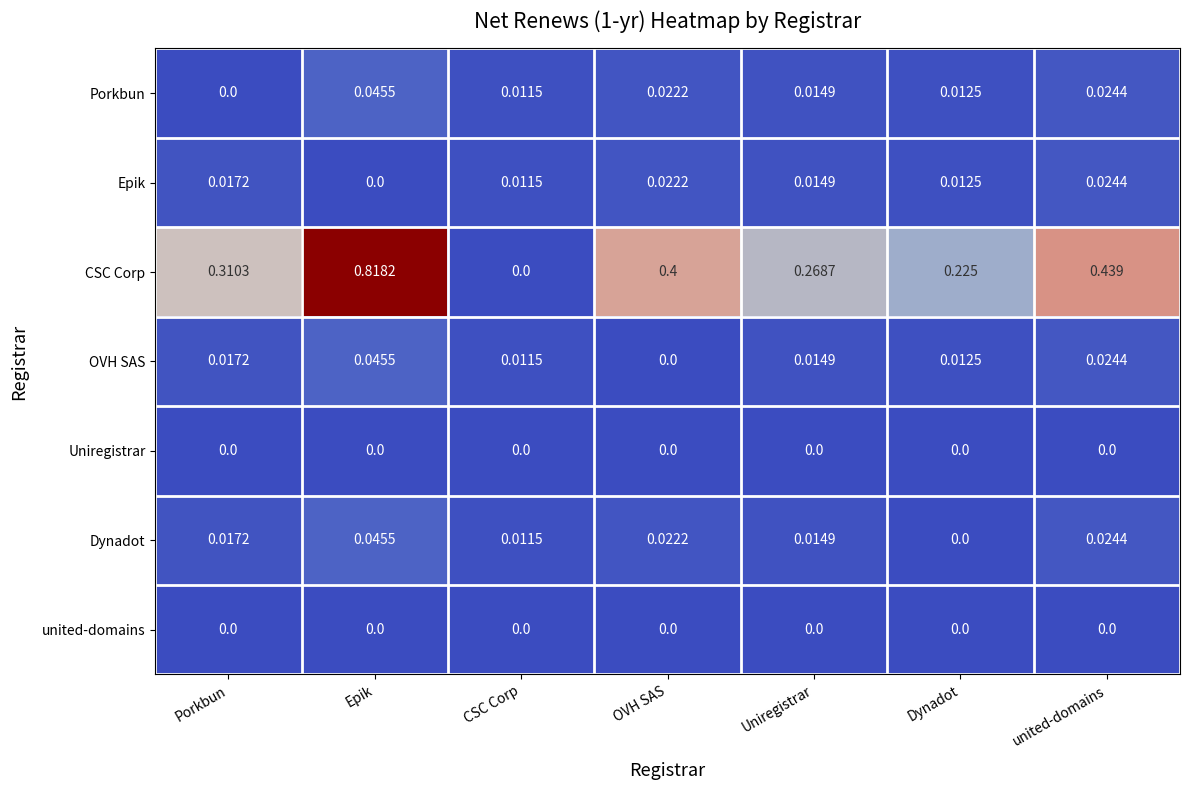

List the labels in order of OVH SAS value, smallest first.

OVH SAS, CSC Corp, Dynadot, Uniregistrar, Porkbun, united-domains, Epik